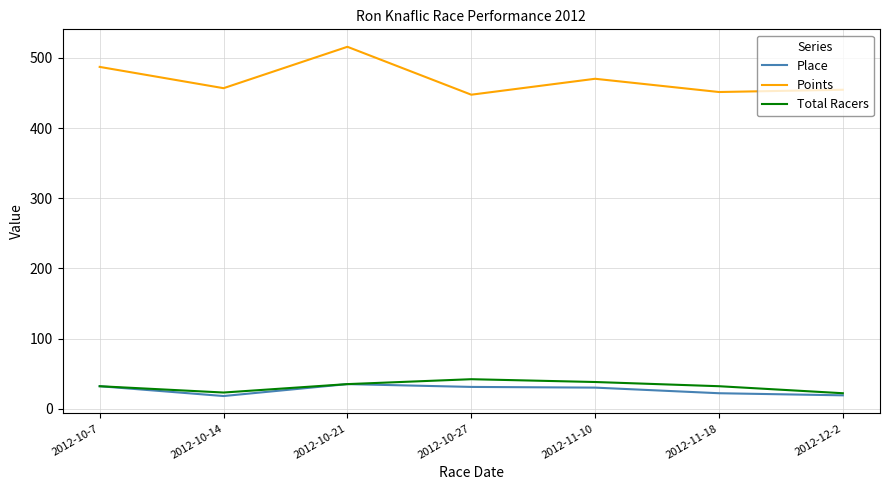

What is the difference between the maximum and second lowest values in the Points series?

64.5